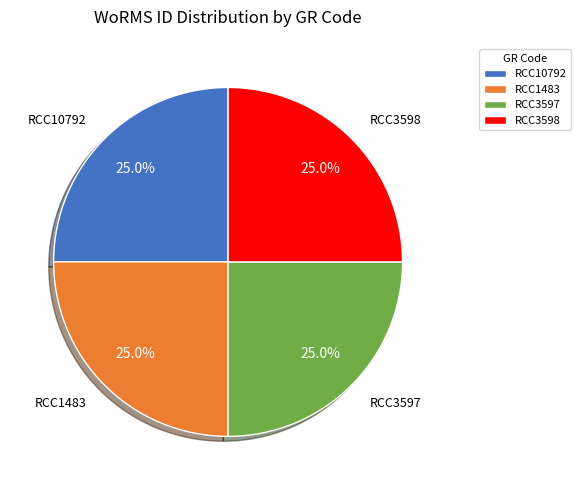

To the nearest percent, what is the combined percentage of RCC1483 and RCC3598?

50%